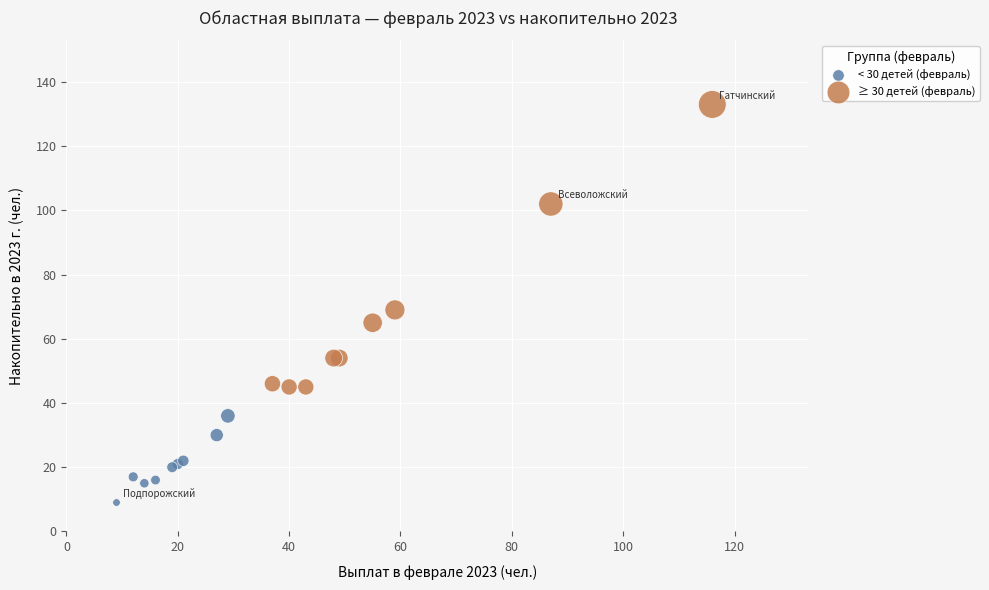

What are all the series names shown in the legend?

< 30 детей (февраль), ≥ 30 детей (февраль)